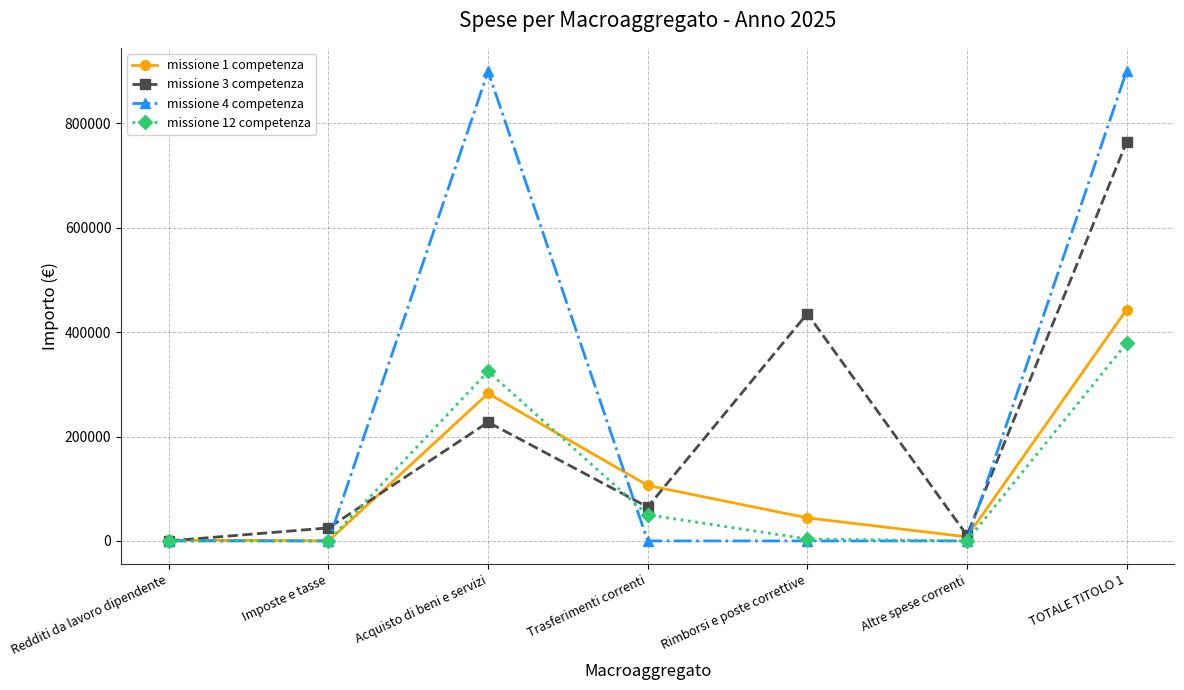

How many lines are shown in the chart?

4